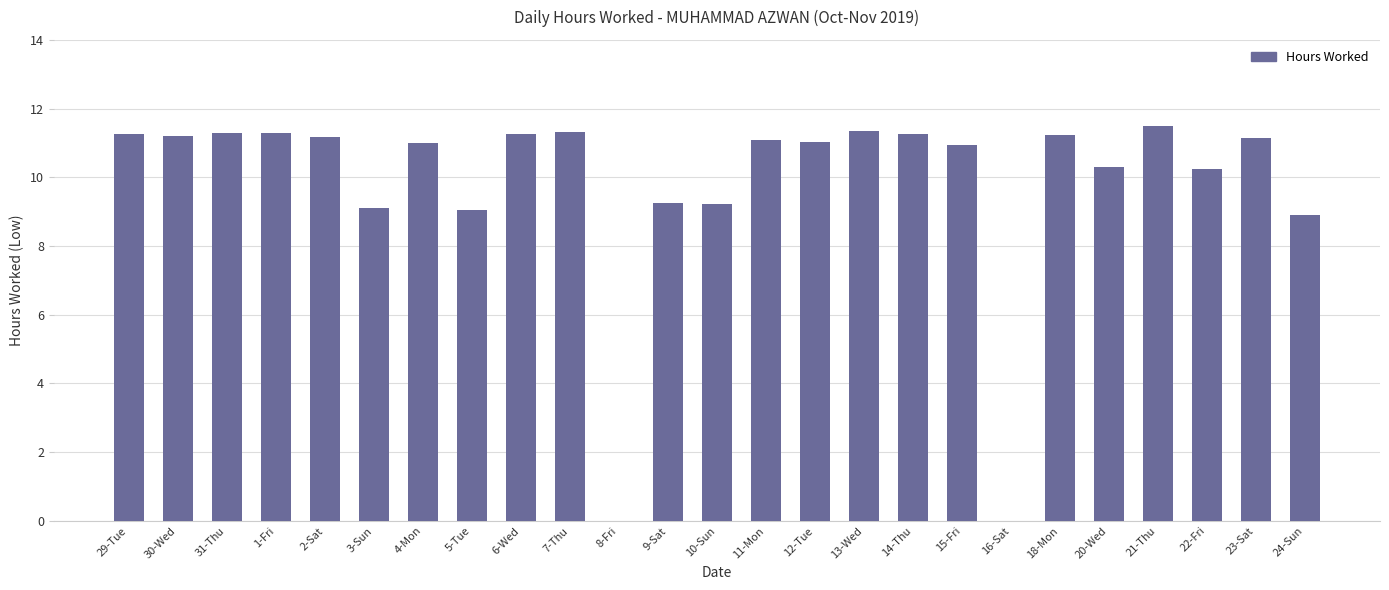

True or false: the data shows 14.4 at 20-Wed.

False